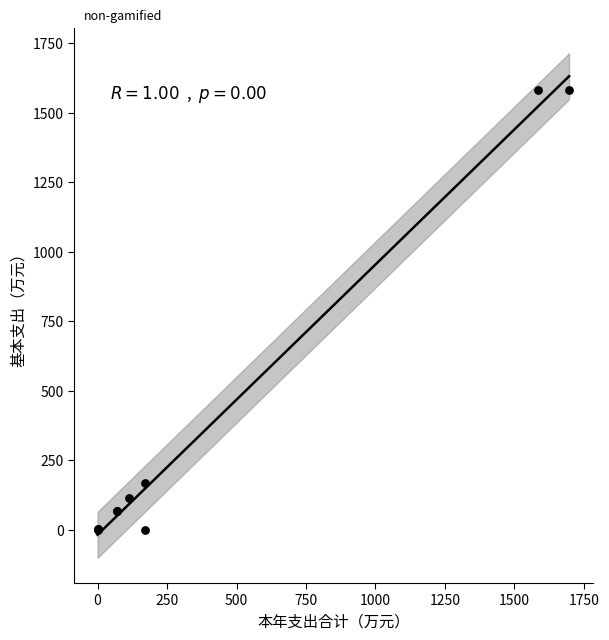

What Y value in the scatter plot is closest to 791?

169.6